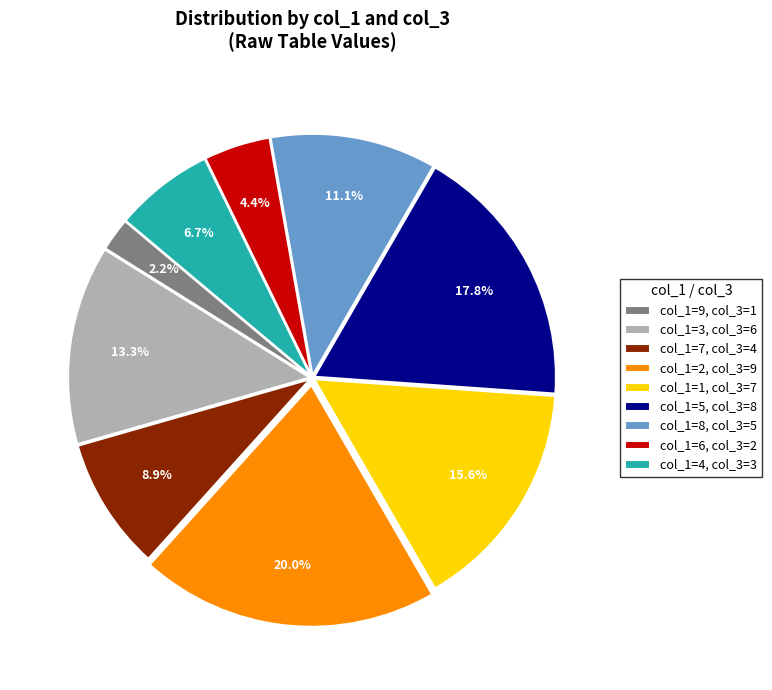

Is col_1=8, col_3=5 the majority of the pie?

No